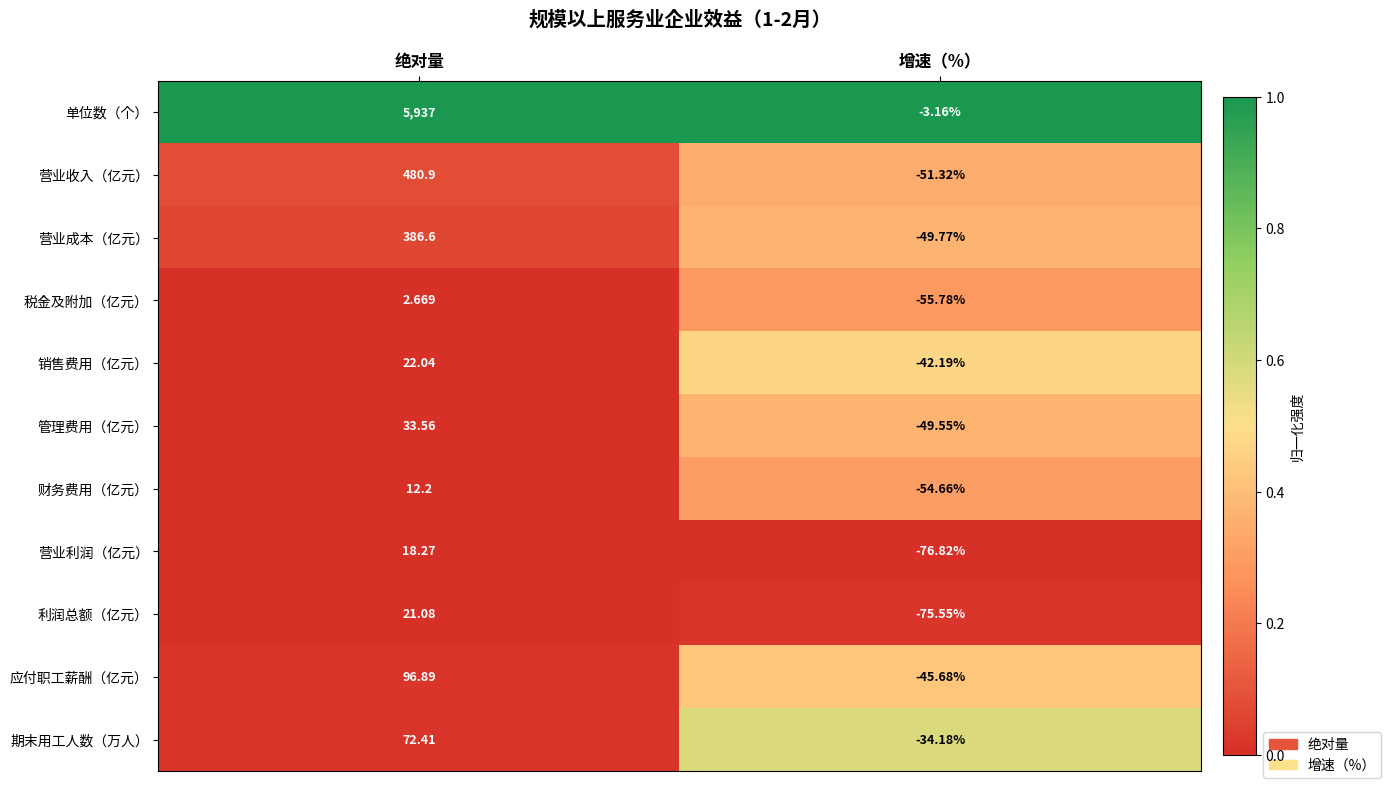

At how many categories does at least one series exceed 0?

1